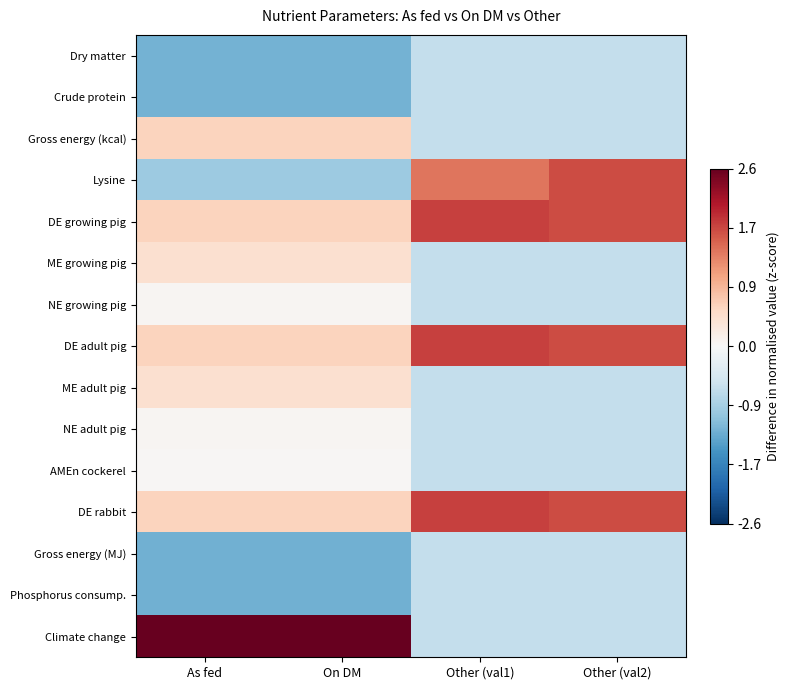

Rank the series at Other (val2) from highest to lowest value.

Lysine, DE growing pig, DE adult pig, DE rabbit, Dry matter, Crude protein, Gross energy (kcal), ME growing pig, NE growing pig, ME adult pig, NE adult pig, AMEn cockerel, Gross energy (MJ), Phosphorus consump., Climate change